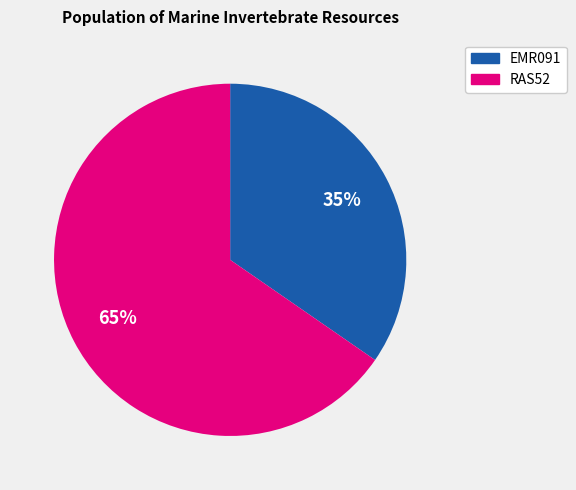

The EMR091 slice represents 35% of the pie. True or false?

True